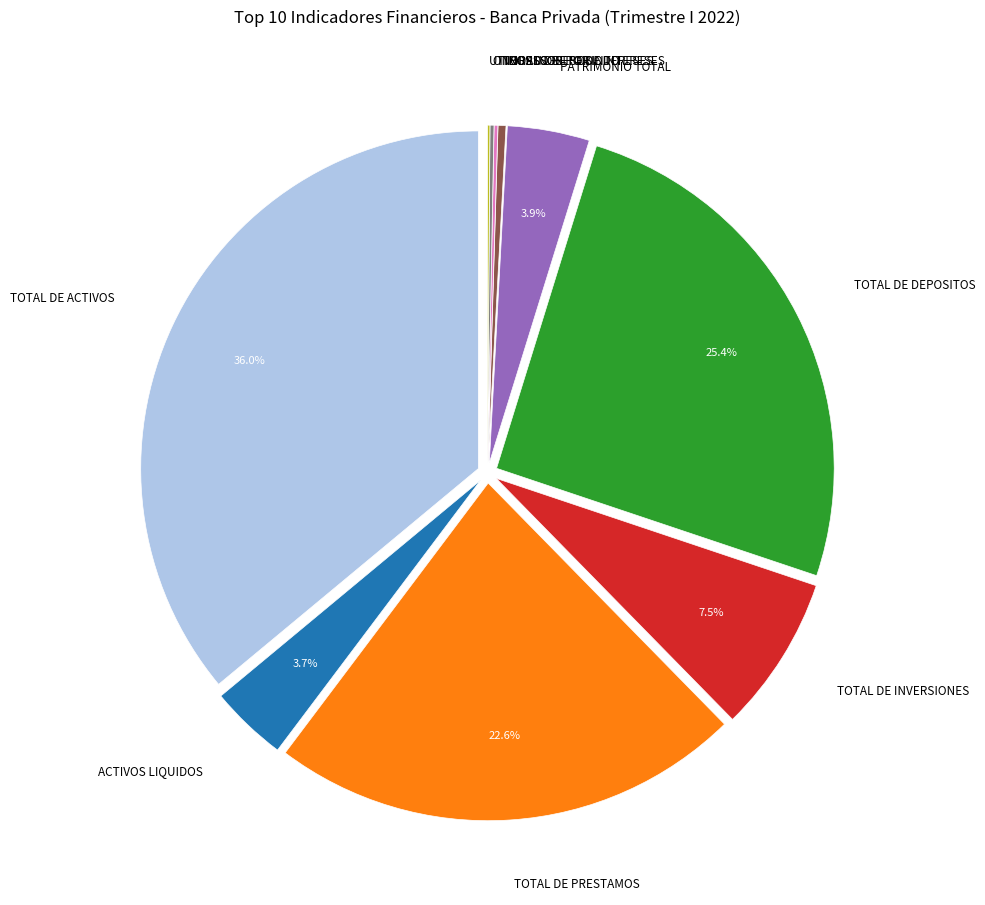

How much of the chart is everything except TOTAL DE ACTIVOS?

64.0%